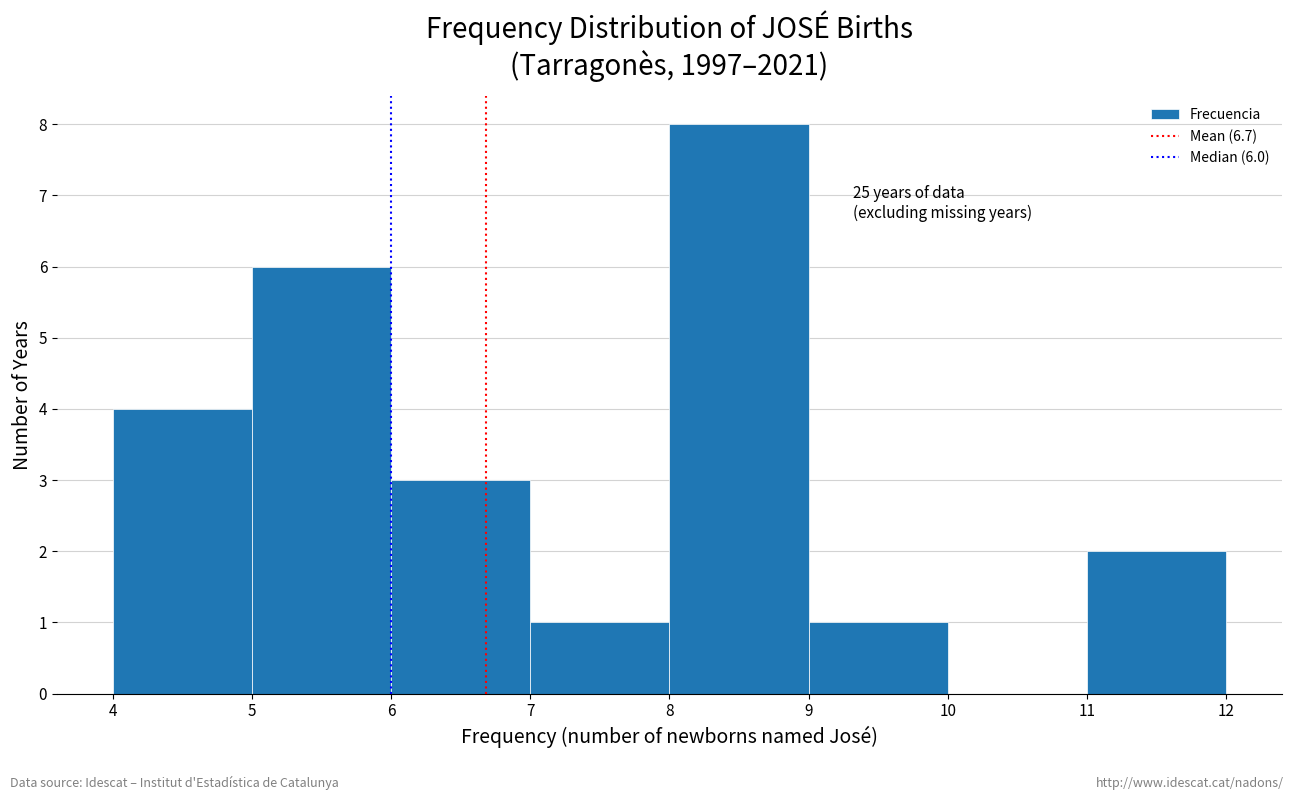

Over which range of the x-axis is the bar tallest?

8 to 9